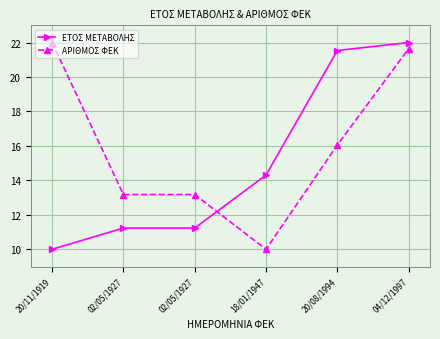

At which category is the sum across all series the highest?

04/12/1997